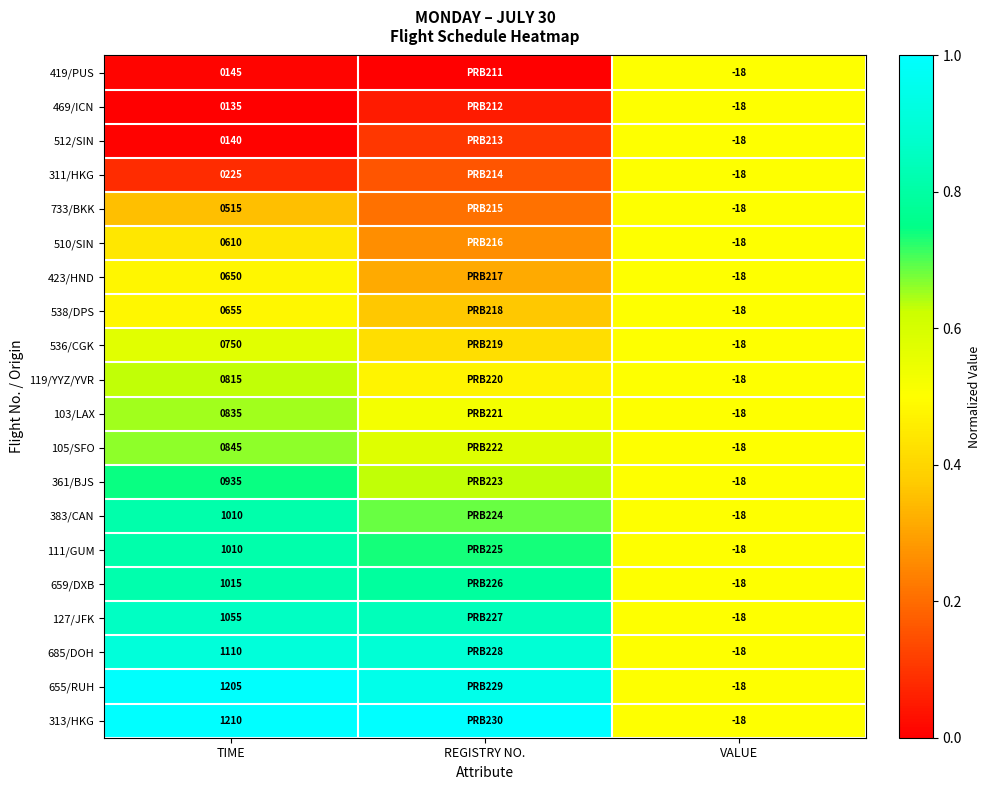

Is the value of 105/SFO at TIME greater than the value of 685/DOH at VALUE?

Yes